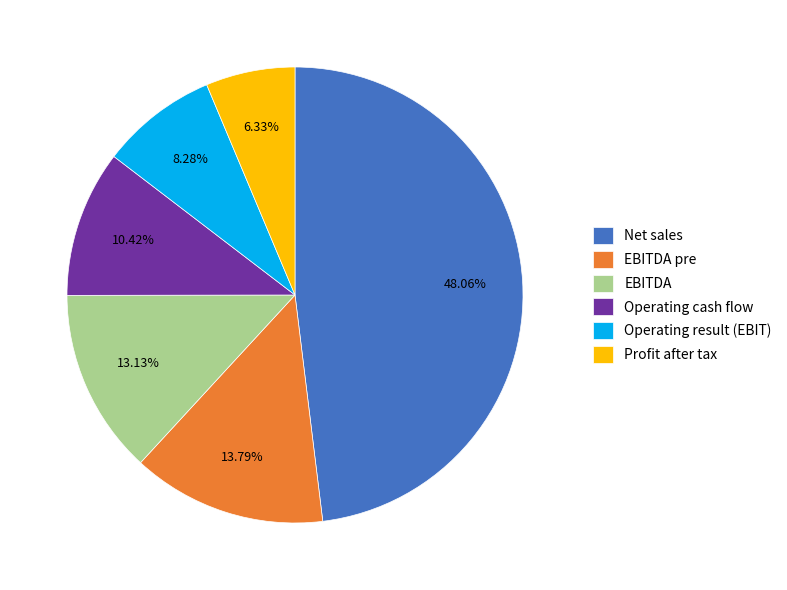

To the nearest percent, what is the difference between the largest and smallest slice percentages?

42%